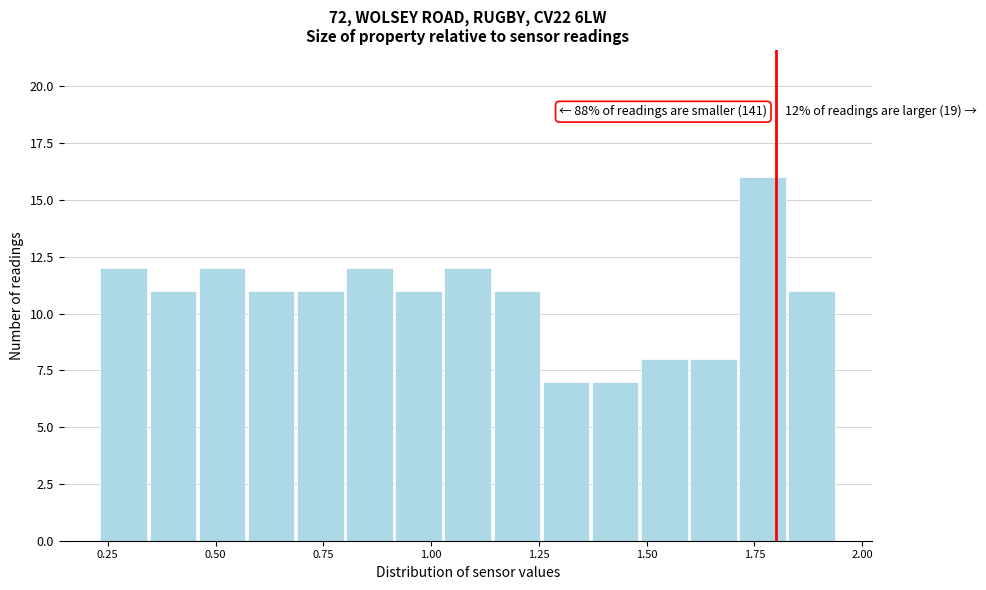

Around what value on the x-axis is the tallest bar? Give the approximate position of its centre, as read against the axis.

1.75